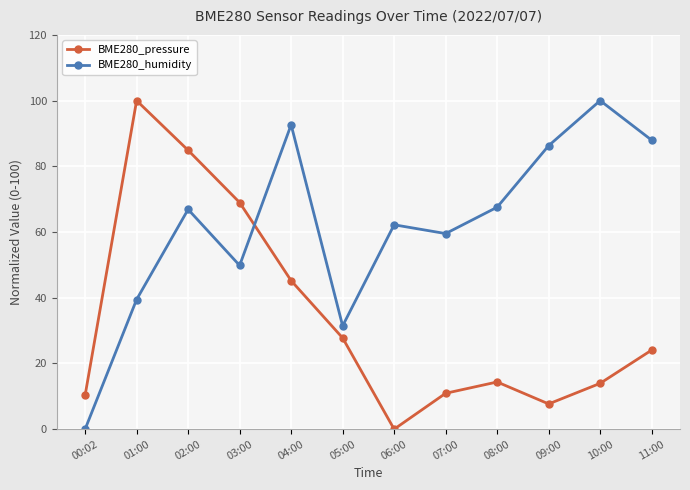

Where do BME280_pressure and BME280_humidity first cross each other?

03:00 and 04:00